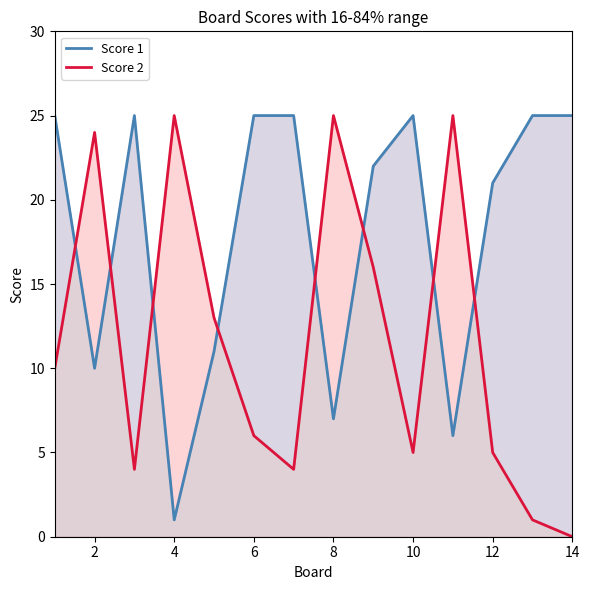

What value does the Score 1 series have at 8, to the nearest 10?

10